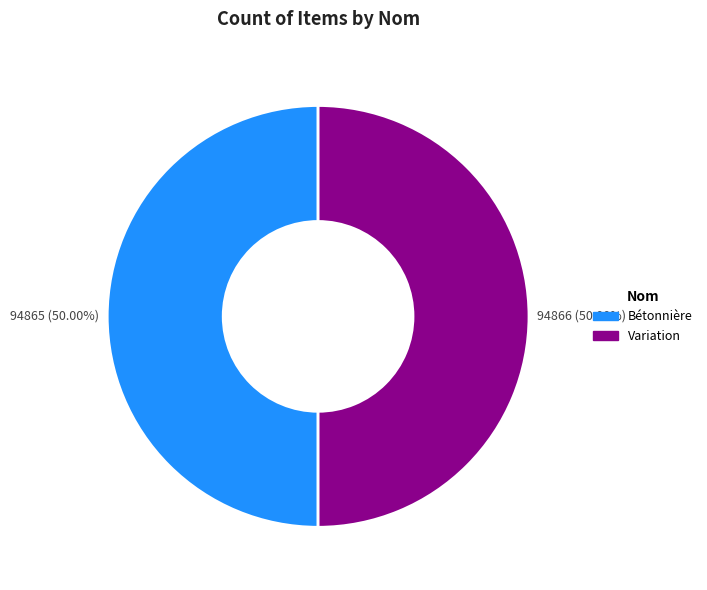

Approximately how many times larger is the value at Variation compared to Bétonnière?

1.0